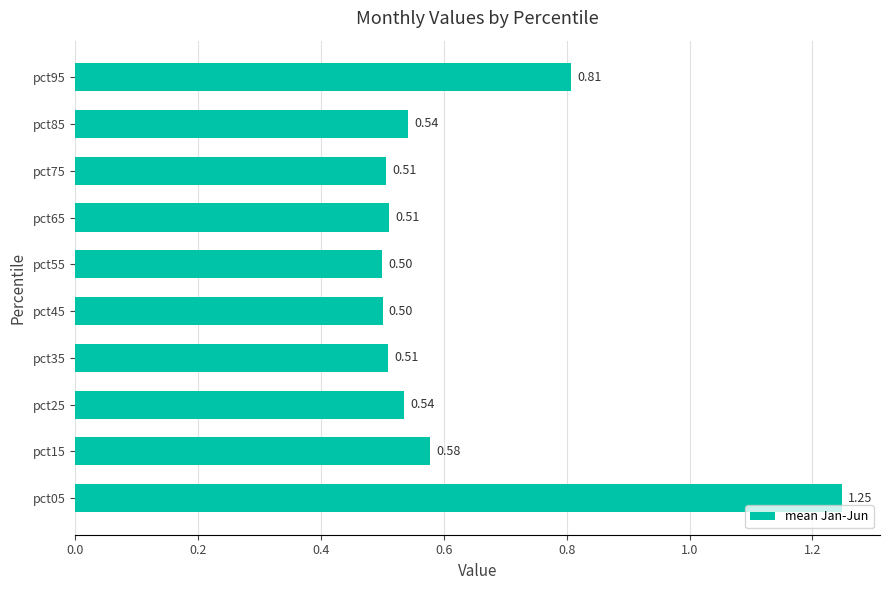

What is the sum of the values at pct35 and pct75?

1.0